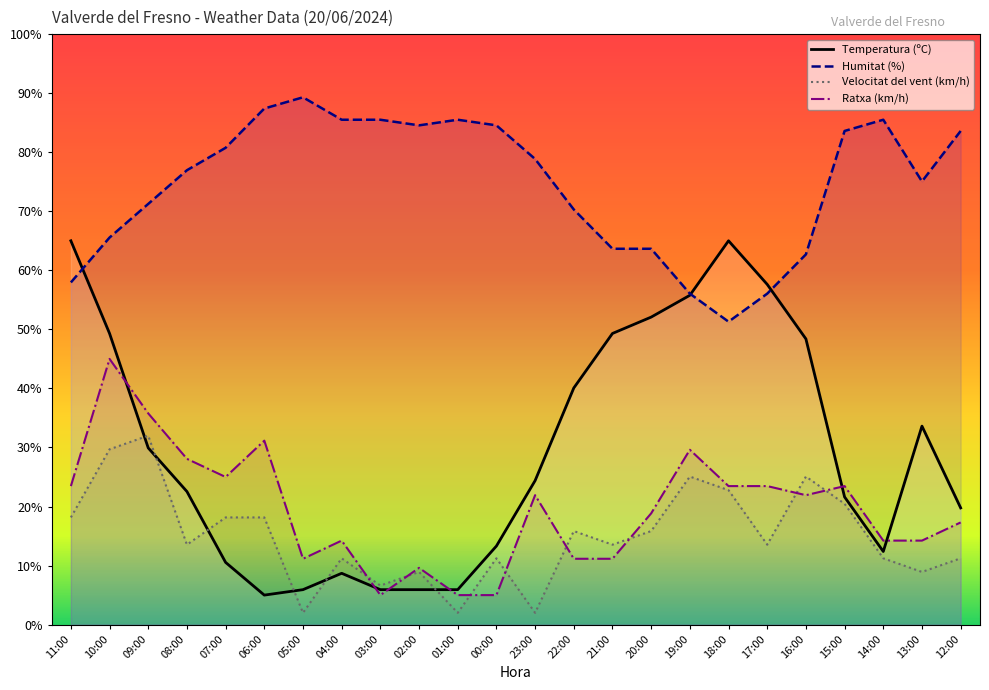

What are all the series names shown in the legend?

Temperatura (ºC), Humitat (%), Velocitat del vent (km/h), Ratxa (km/h)